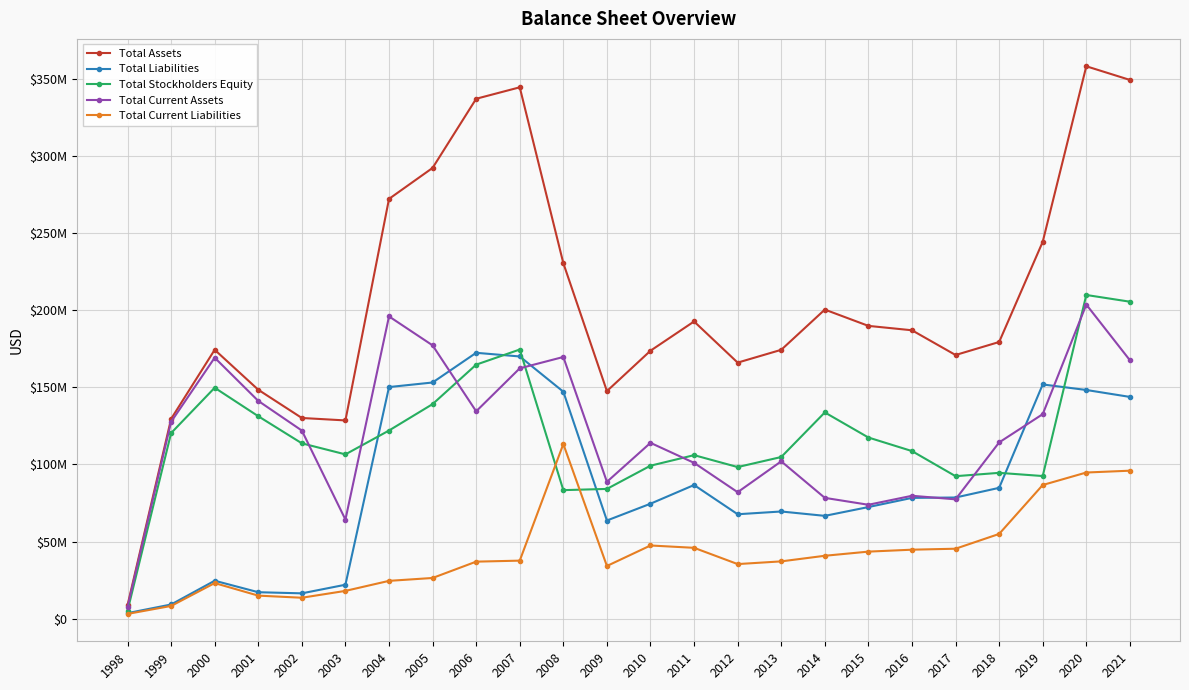

What are all the series names shown in the legend?

Total Assets, Total Liabilities, Total Stockholders Equity, Total Current Assets, Total Current Liabilities